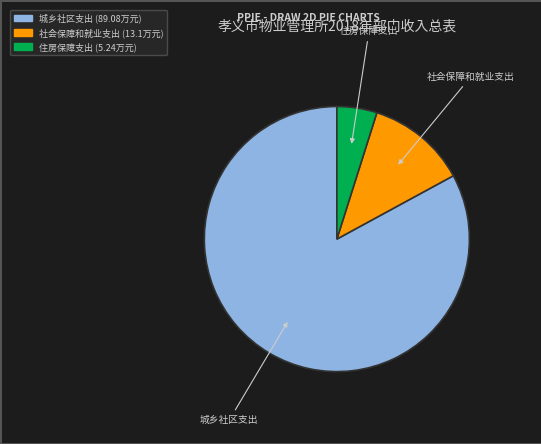

Is it true that 城乡社区支出 is 77% of the pie?

False